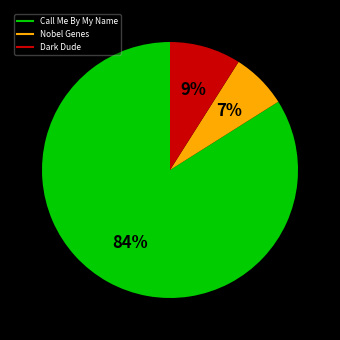

What is the largest slice in the pie chart?

Call Me By My Name